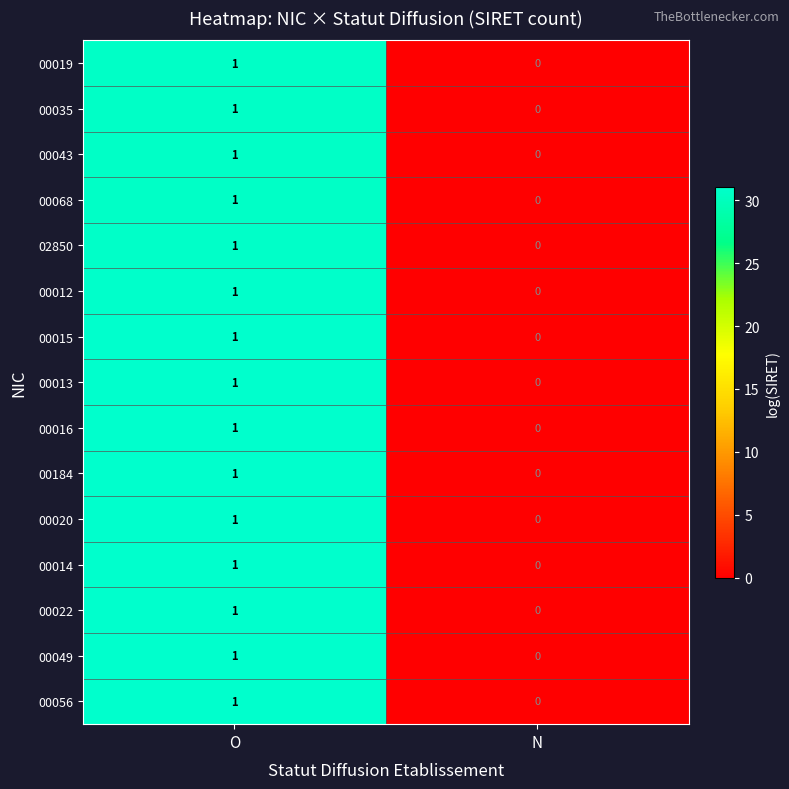

At which label does 00015 reach its minimum?

N